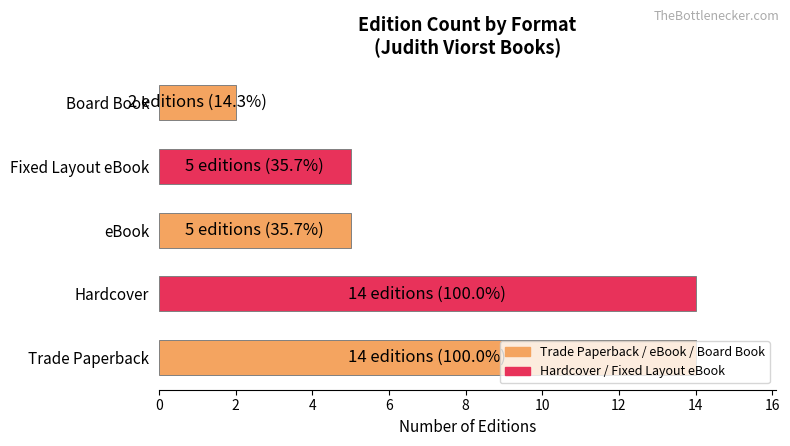

What is the smallest value displayed?

2